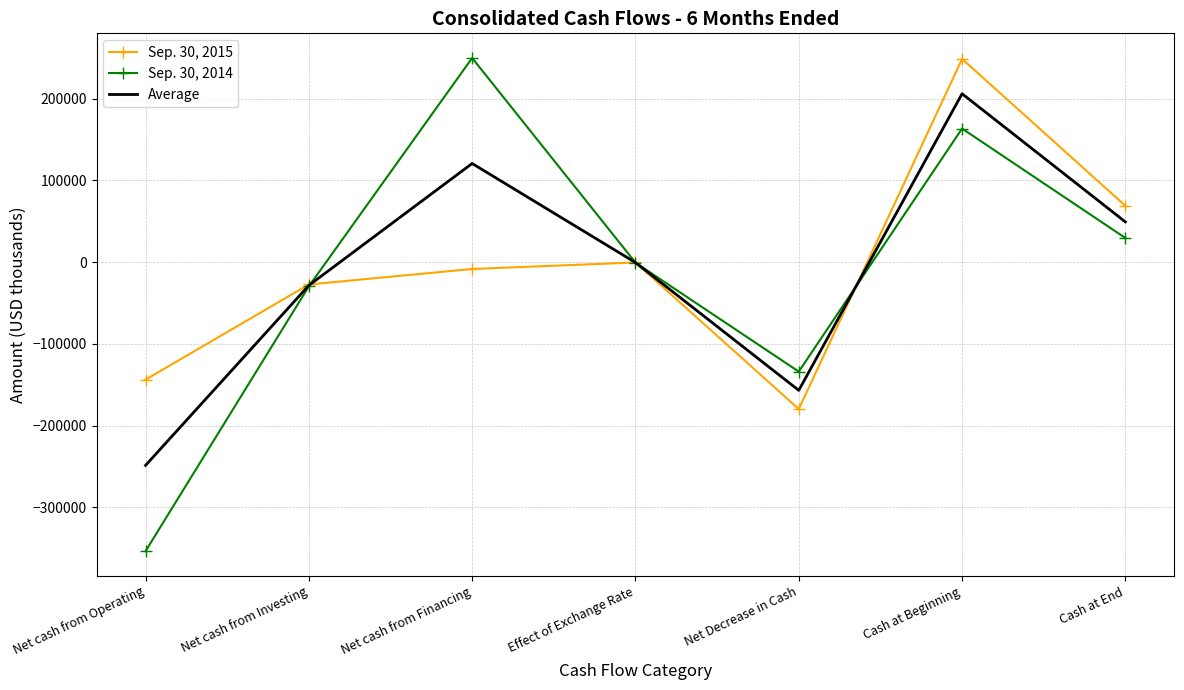

Which series has the widest spread of values?

Sep. 30, 2014